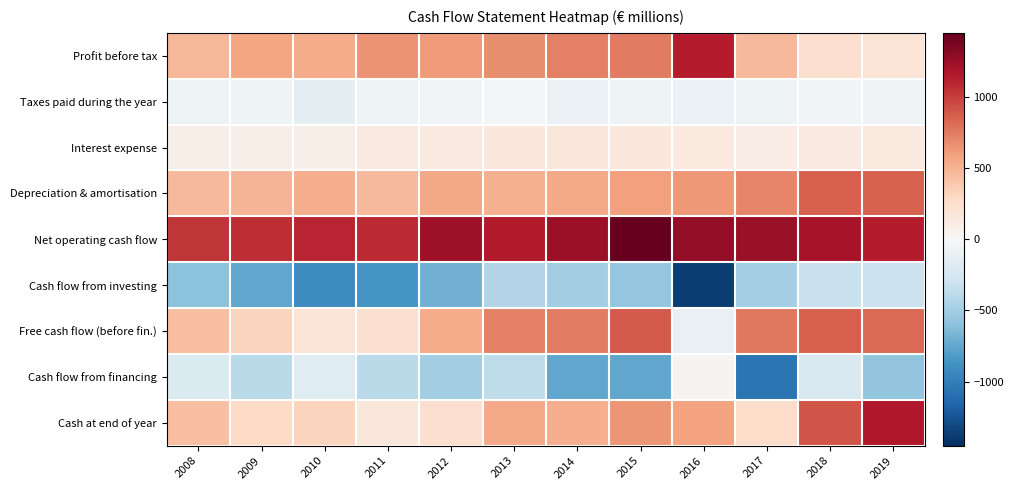

Reading left to right, transcribe all the data shown in this chart.

Profit before tax: 2008=476.5	2009=568.6	2010=539.4	2011=647.1	2012=620.9	2013=677.7	2014=727.6	2015=758.9	2016=1141.2	2017=467.3	2018=244.8	2019=199.5
Taxes paid during the year: 2008=-70.6	2009=-58.2	2010=-131.5	2011=-64.0	2012=-37.9	2013=-30.6	2014=-88.7	2015=-67.4	2016=-90.2	2017=-58.4	2018=-37.8	2019=-54.4
Interest expense: 2008=84.3	2009=88.3	2010=87.2	2011=126.2	2012=132.4	2013=147.7	2014=162.8	2015=155.6	2016=142.3	2017=111.0	2018=128.0	2019=144.2
Depreciation & amortisation: 2008=474.9	2009=489.0	2010=522.0	2011=470.3	2012=556.1	2013=513.5	2014=545.4	2015=599.6	2016=631.2	2017=713.6	2018=864.4	2019=851.2
Net operating cash flow: 2008=1037.1	2009=1076.2	2010=1107.1	2011=1079.9	2012=1233.4	2013=1148.5	2014=1239.5	2015=1450.6	2016=1274.1	2017=1251.2	2018=1191.3	2019=1134.1
Cash flow from investing: 2008=-599.9	2009=-753.7	2010=-912.4	2011=-850.3	2012=-697.7	2013=-422.3	2014=-501.1	2015=-560.6	2016=-1381.7	2017=-490.4	2018=-320.8	2019=-307.8
Free cash flow (before fin.): 2008=437.2	2009=322.5	2010=194.7	2011=229.6	2012=535.7	2013=726.2	2014=738.4	2015=890.0	2016=-107.6	2017=760.8	2018=870.5	2019=826.3
Cash flow from financing: 2008=-203.9	2009=-395.4	2010=-171.9	2011=-386.1	2012=-501.0	2013=-371.9	2014=-757.0	2015=-758.3	2016=45.1	2017=-1062.5	2018=-226.1	2019=-577.1
Cash at end of year: 2008=436.9	2009=286.6	2010=324.3	2011=159.1	2012=240.0	2013=544.2	2014=524.5	2015=639.7	2016=587.5	2017=269.6	2018=914.8	2019=1161.3